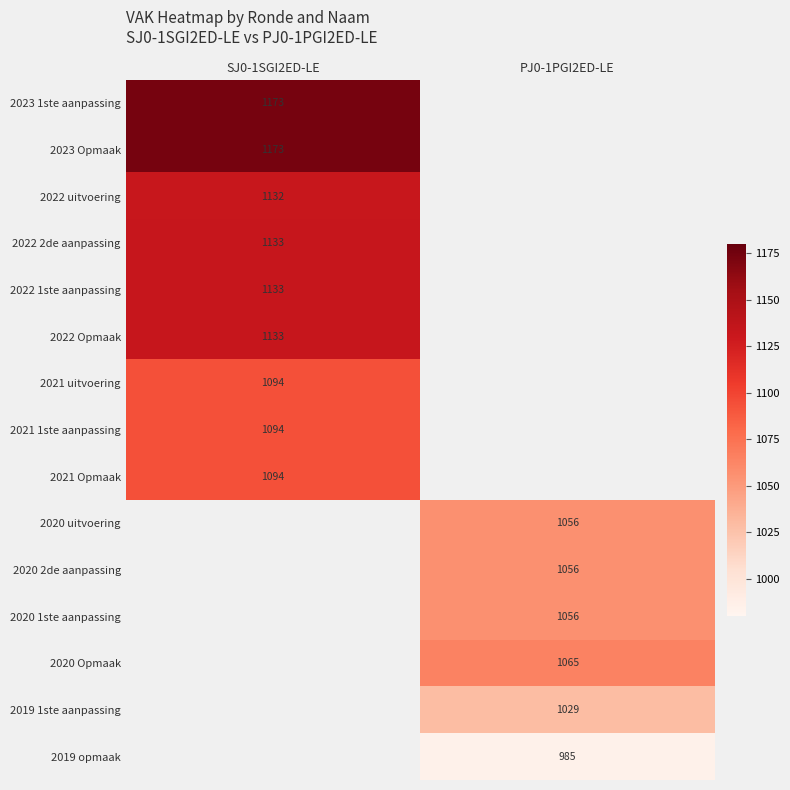

True or false: 2022 uitvoering has a value of 548.9 at SJ0-1SGI2ED-LE.

False